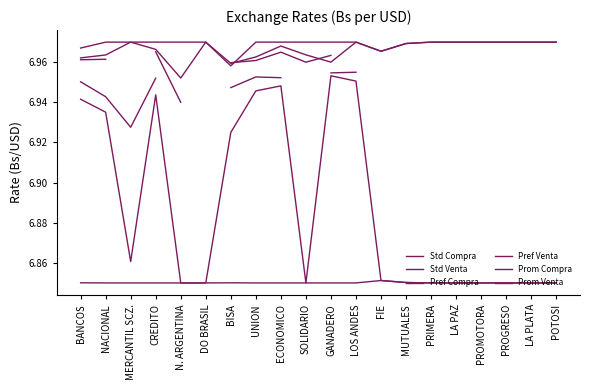

Between CREDITO and LOS ANDES, which is larger?

CREDITO